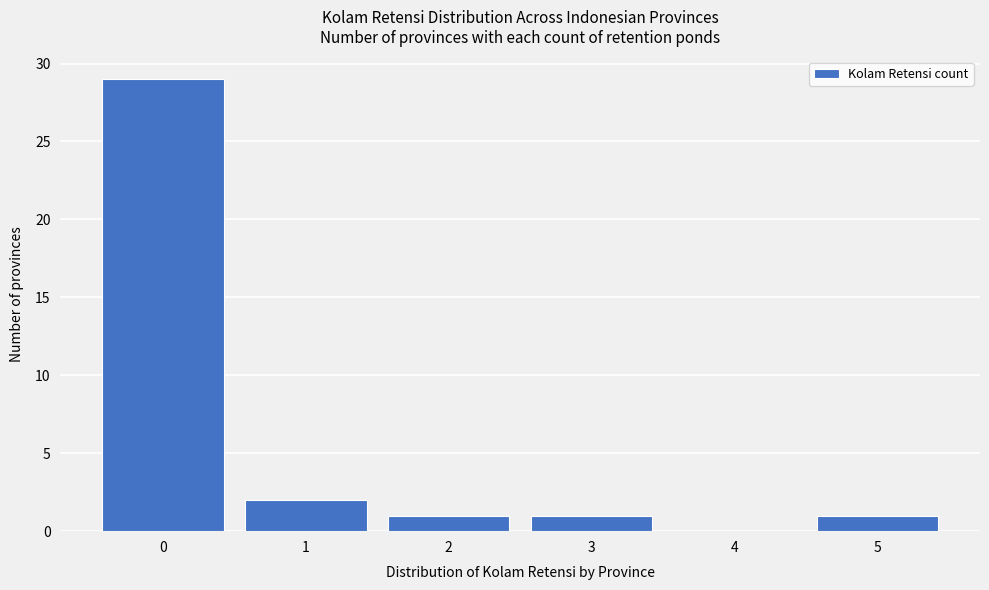

Reading left to right, what are all the values shown in this chart?

0=29	1=2	2=1	3=1	4=0	5=1